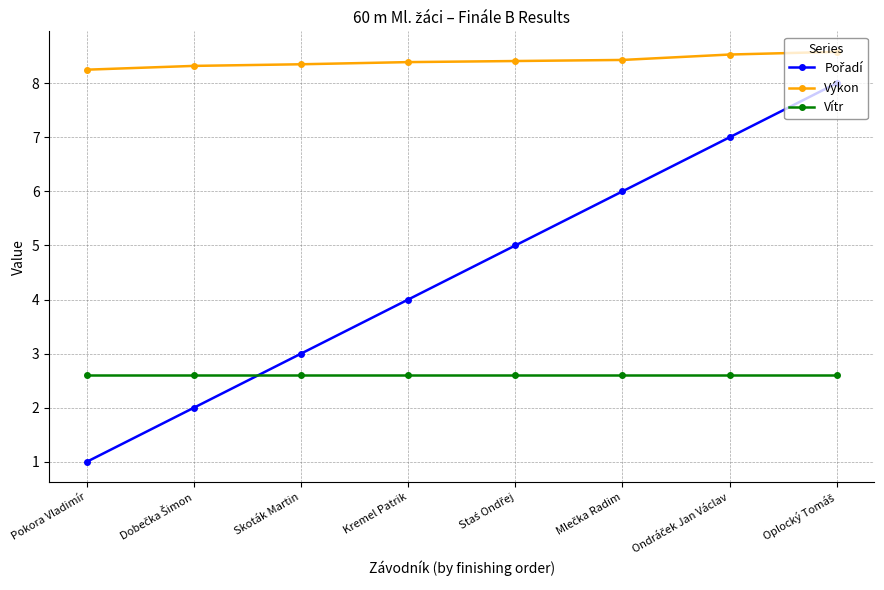

Which series has the largest total across all categories?

Výkon